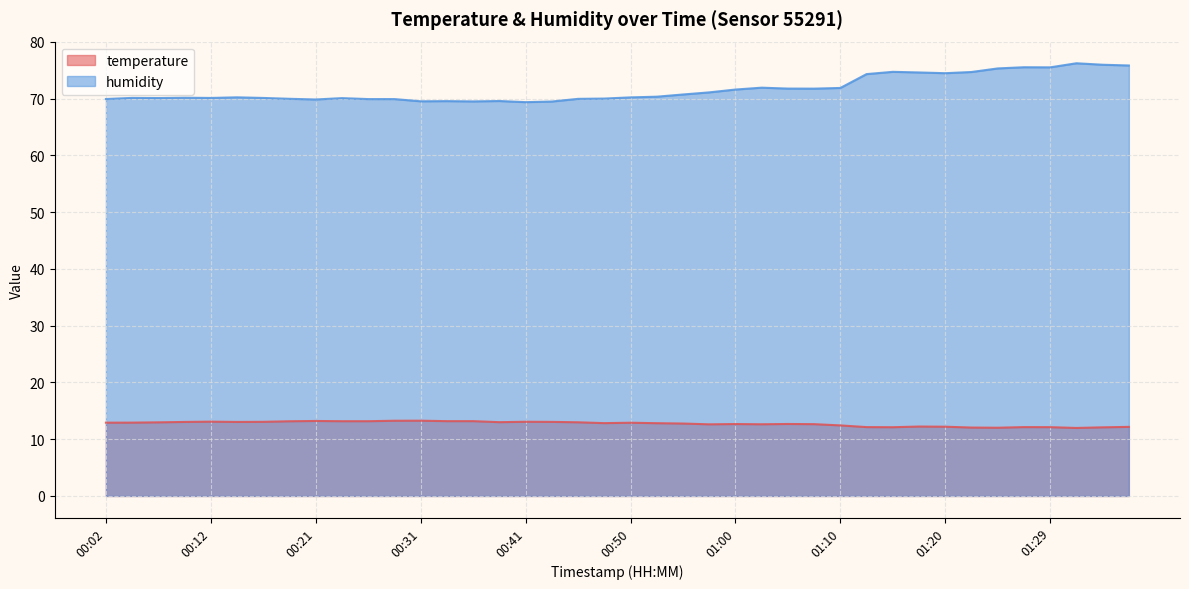

At which category does the chart reach its peak across all series?

01:32